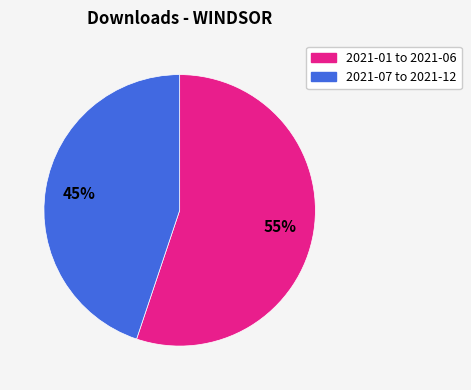

Is there a majority slice in this chart?

Yes